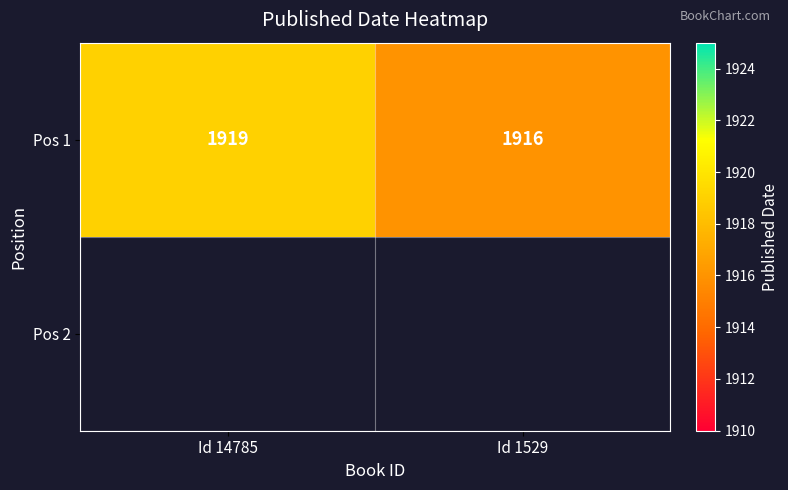

Is it true that the value at Id 14785 is 1228?

False